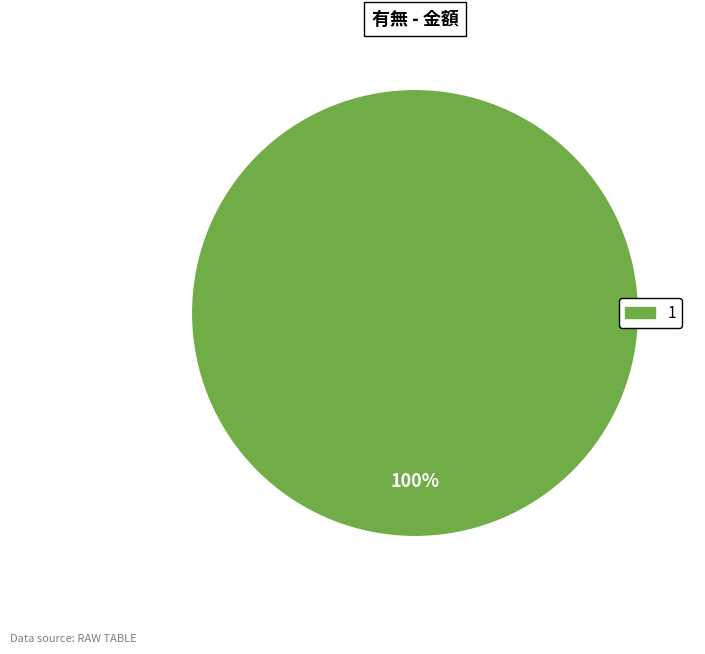

How many slices are in this pie chart?

1